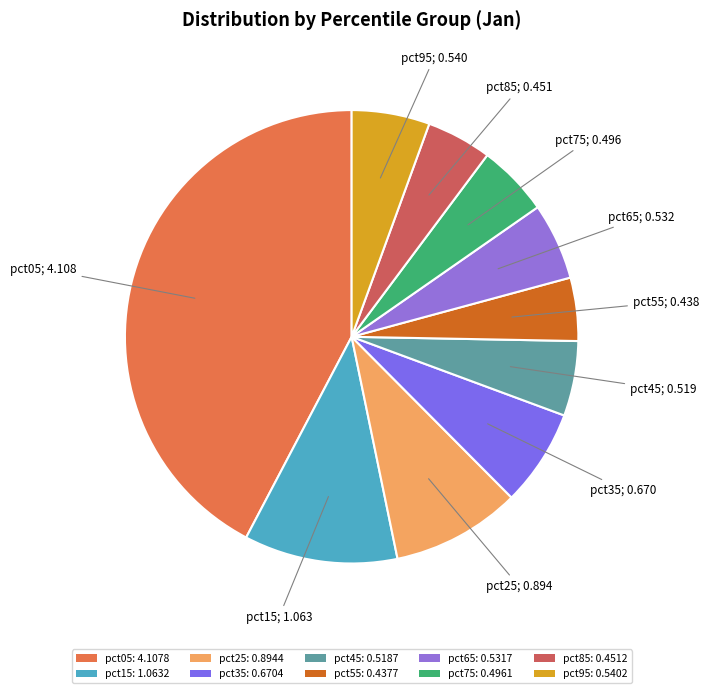

The pct95 slice represents 6% of the pie. True or false?

True